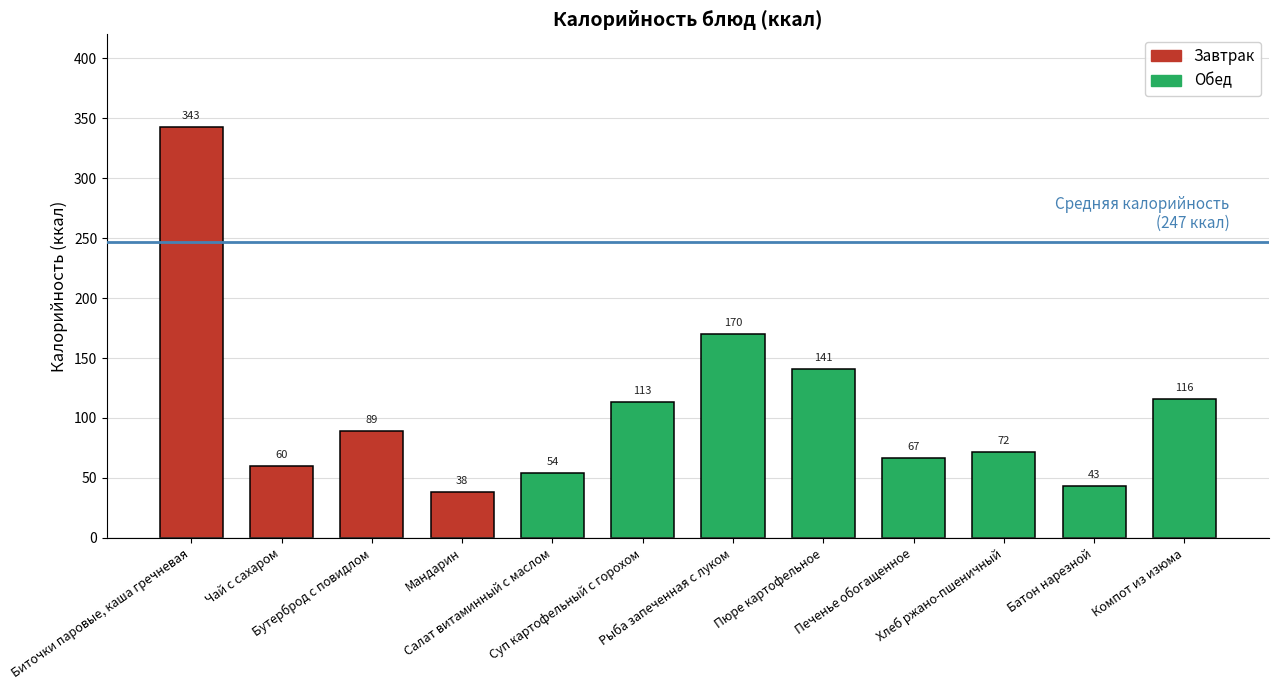

What is the minimum value shown in the chart?

38